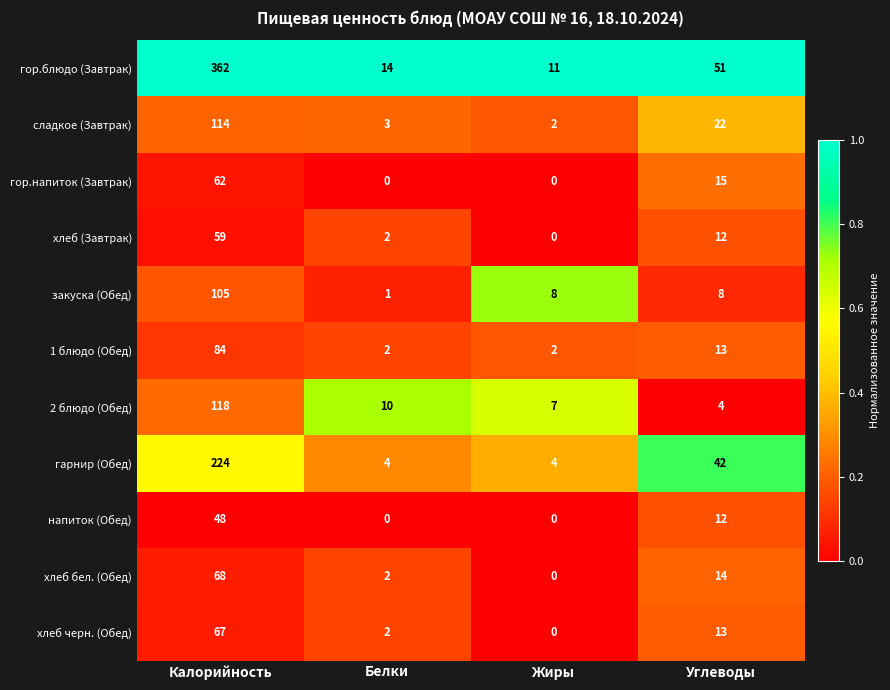

The гор.блюдо (Завтрак) series shows 362 at Калорийность. True or false?

True